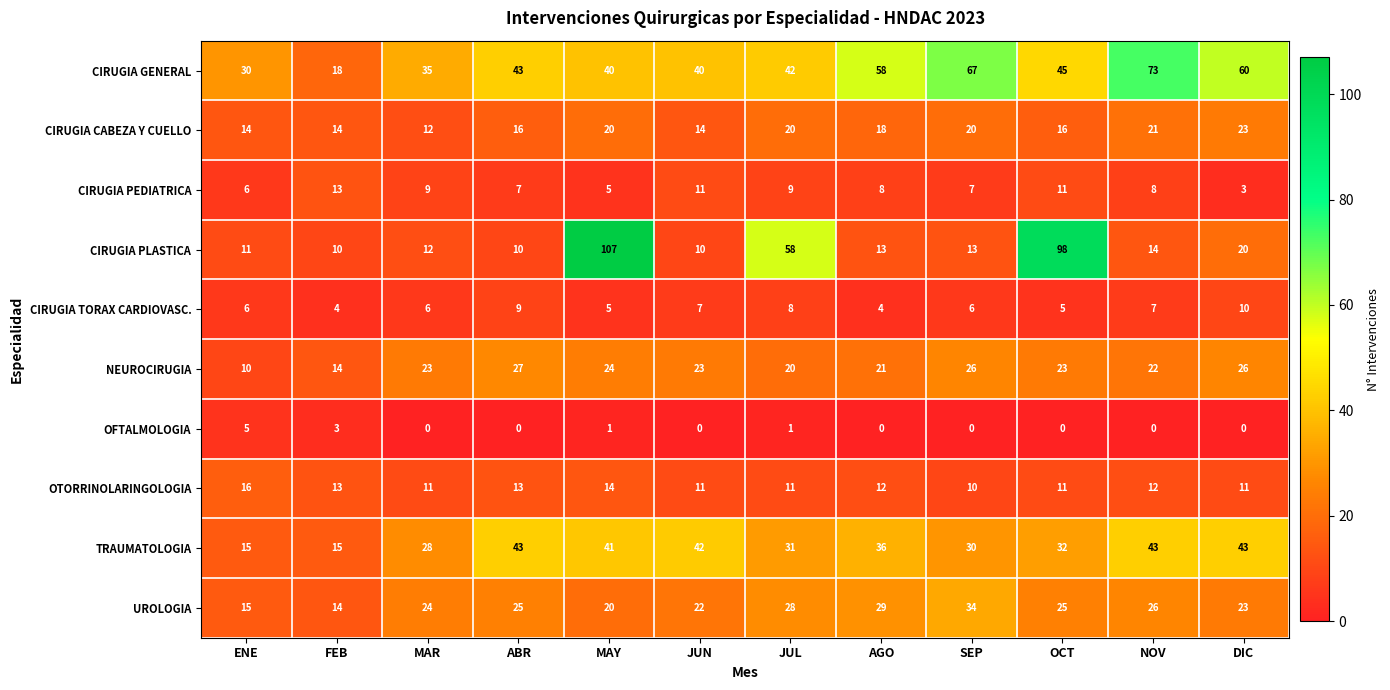

Between SEP and OCT, which series saw the biggest shift?

CIRUGIA PLASTICA